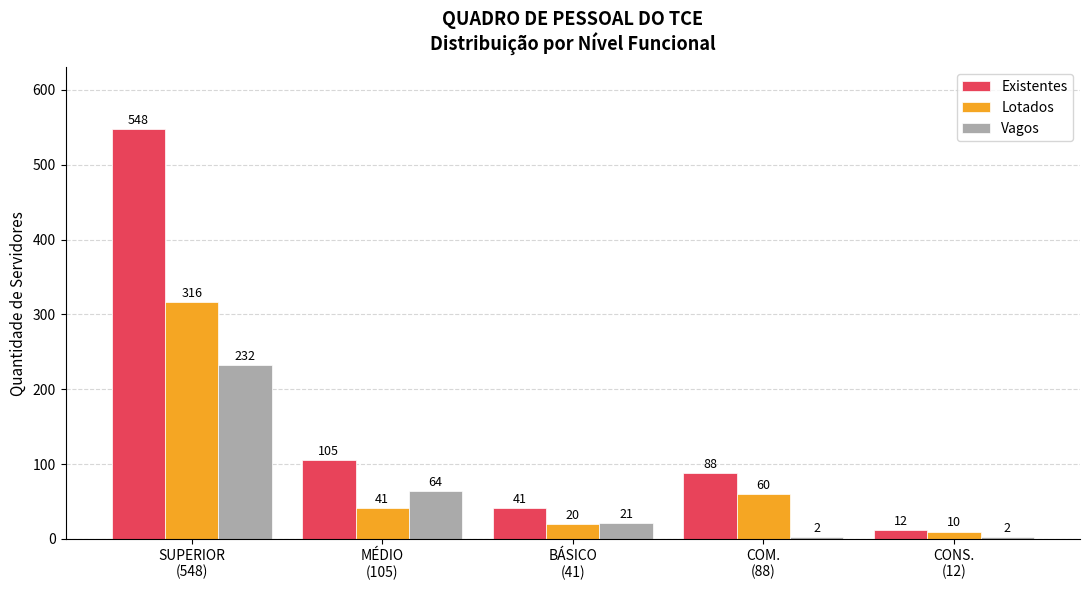

The Lotados series shows 10 at CONS.
(12). True or false?

True